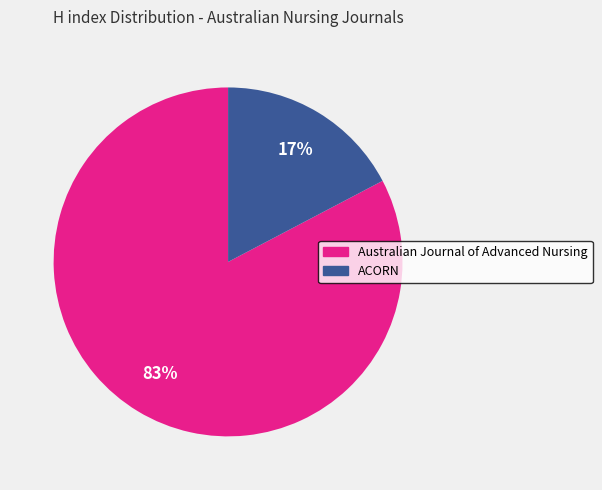

Count the number of slices in the pie.

2